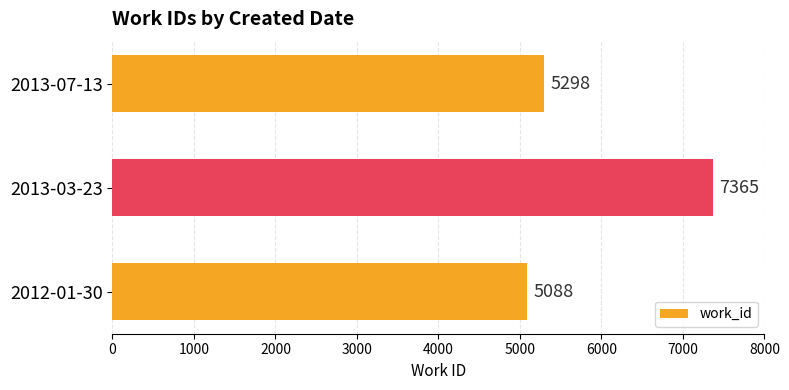

Does the chart contain stacked bars?

No